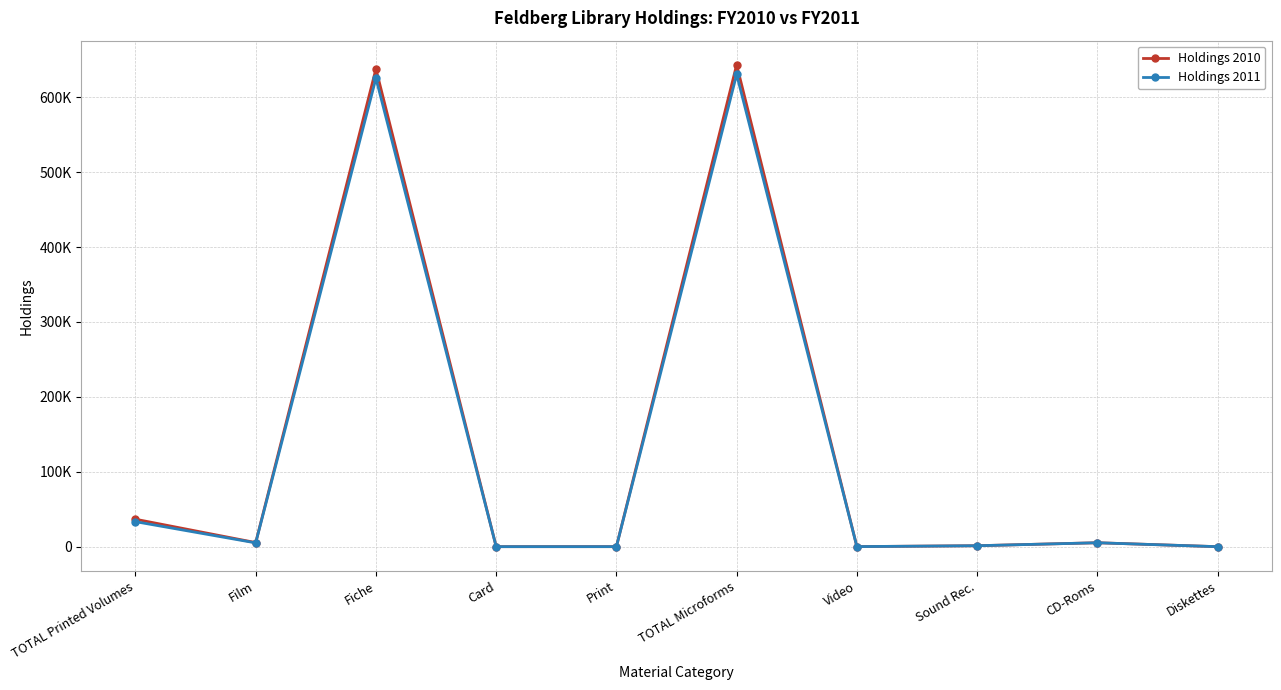

At which category does Holdings 2011 reach its first local peak?

Fiche